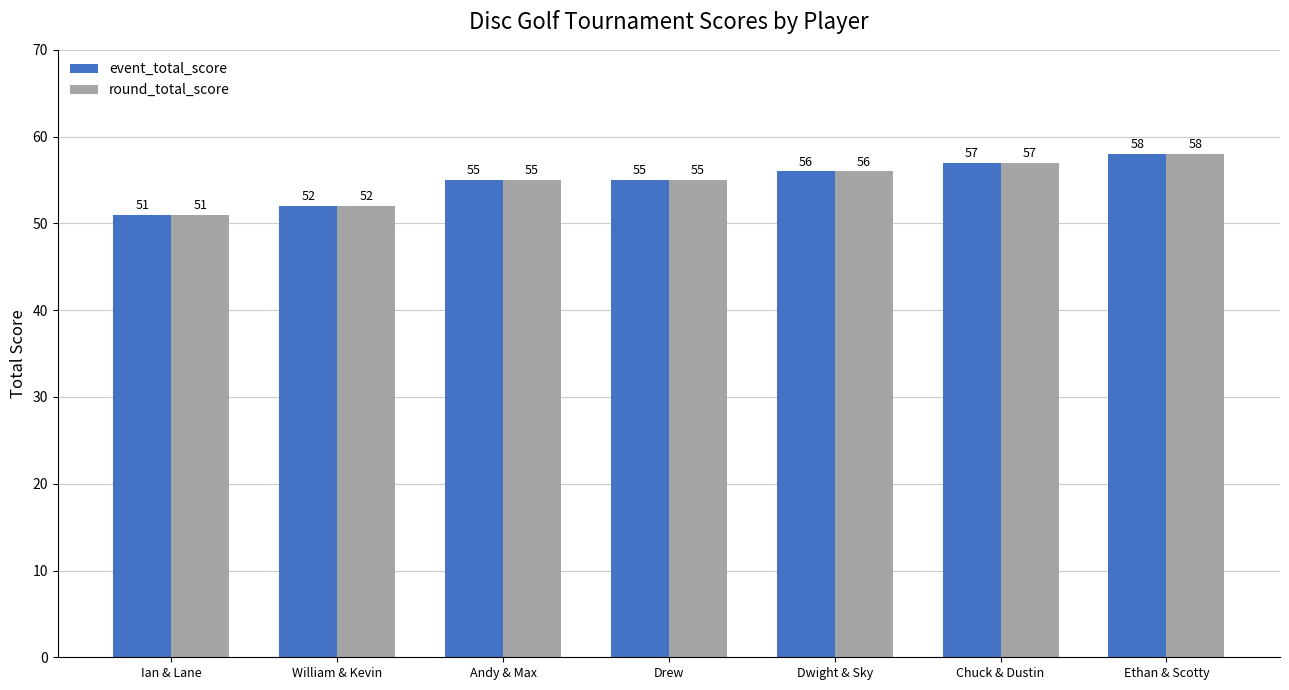

What is the total value across all series at Dwight & Sky?

112